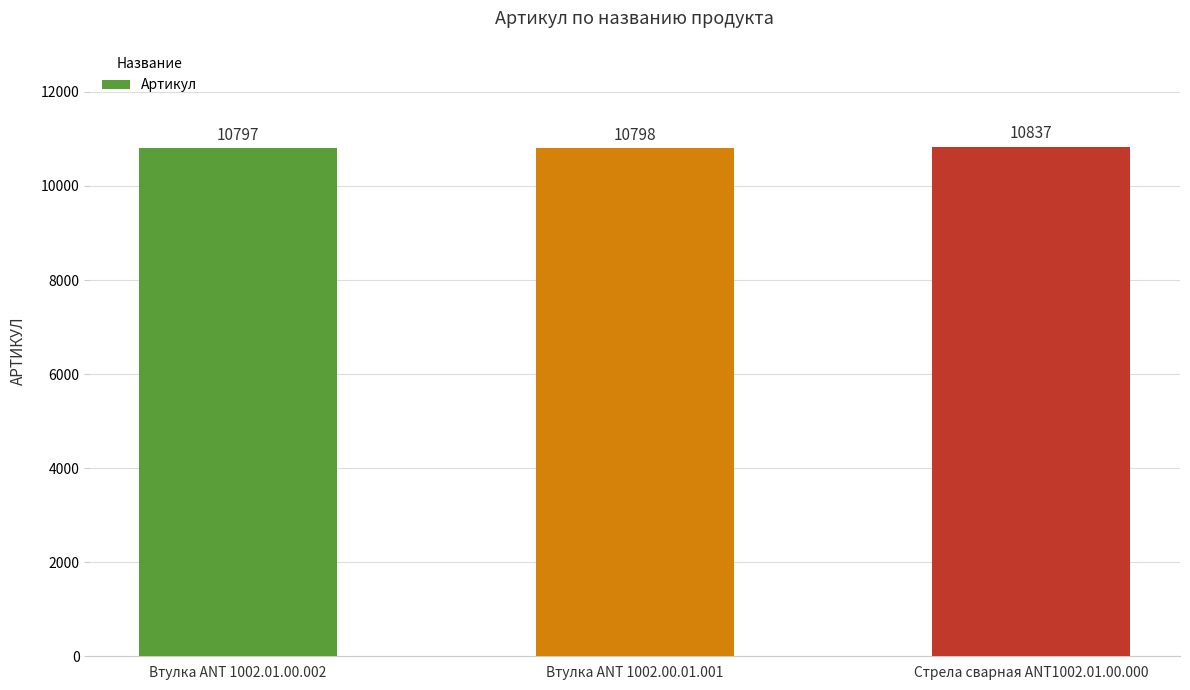

What is the difference between the values at Стрела сварная ANT1002.01.00.000 and Втулка ANT 1002.00.01.001?

39